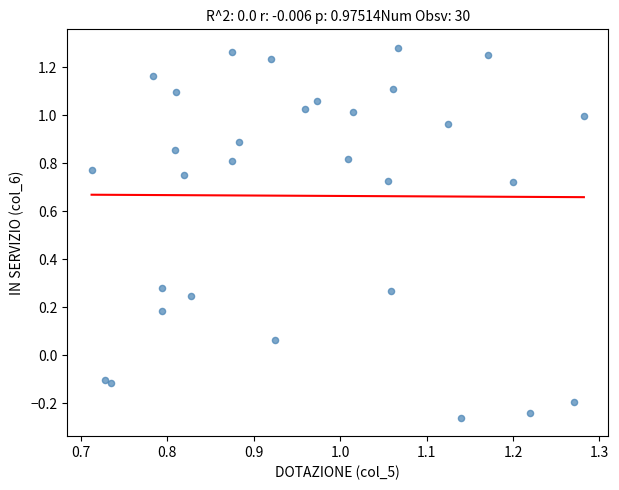

What is the range of X values (max minus min)?

0.6